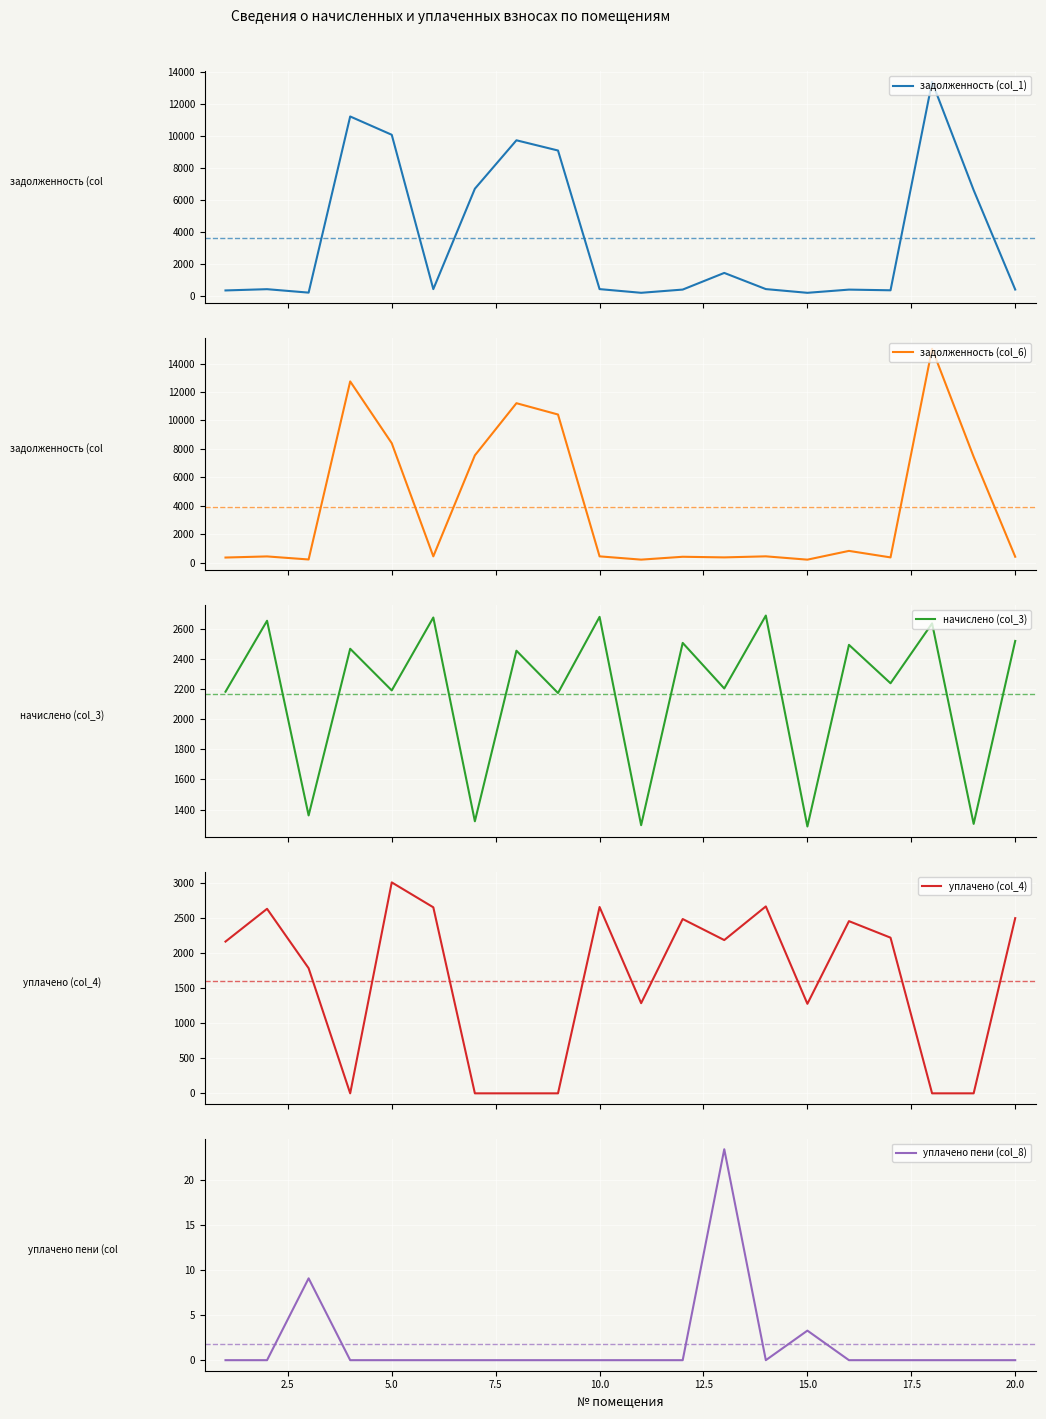

The value of уплачено пени (col_8) at 15.0 is 1.0. True or false?

False